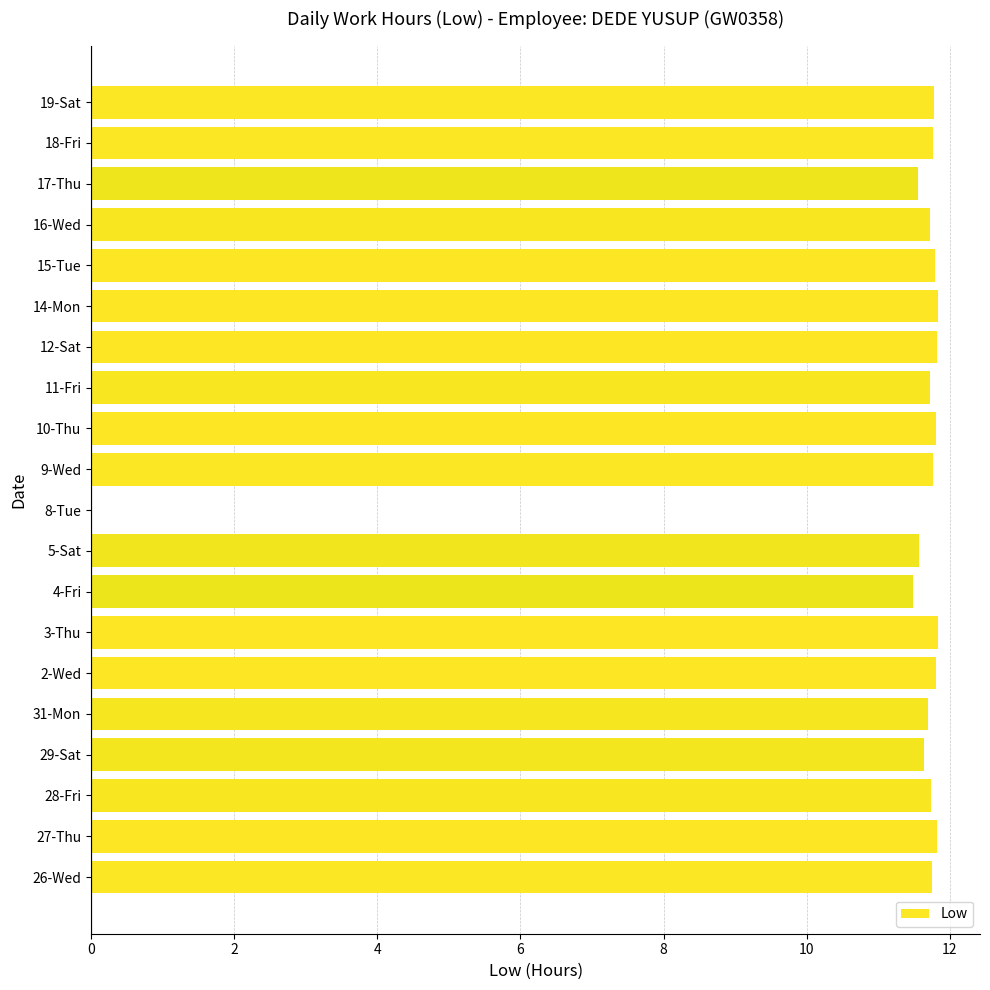

True or false: the data shows 11.6 at 29-Sat.

True